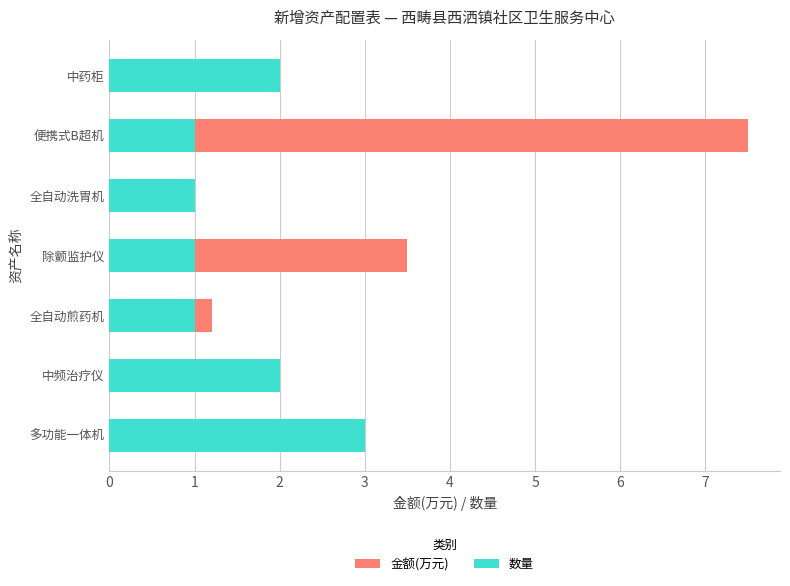

Which series has the widest spread of values?

金额(万元)